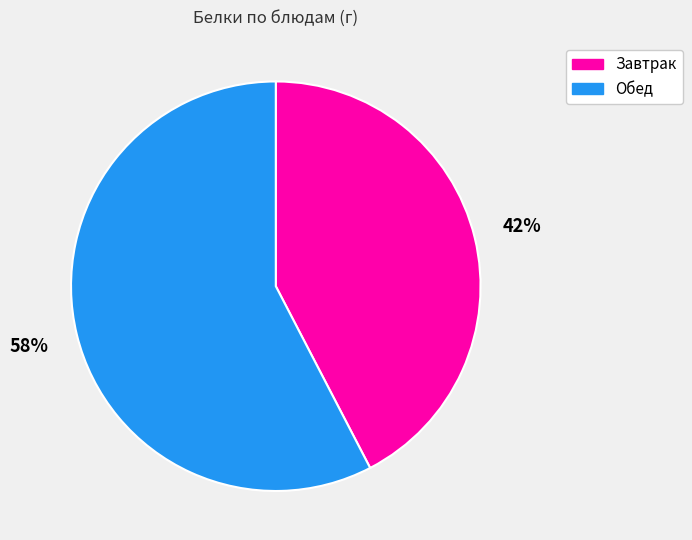

True or false: Обед accounts for 47% of the total.

False